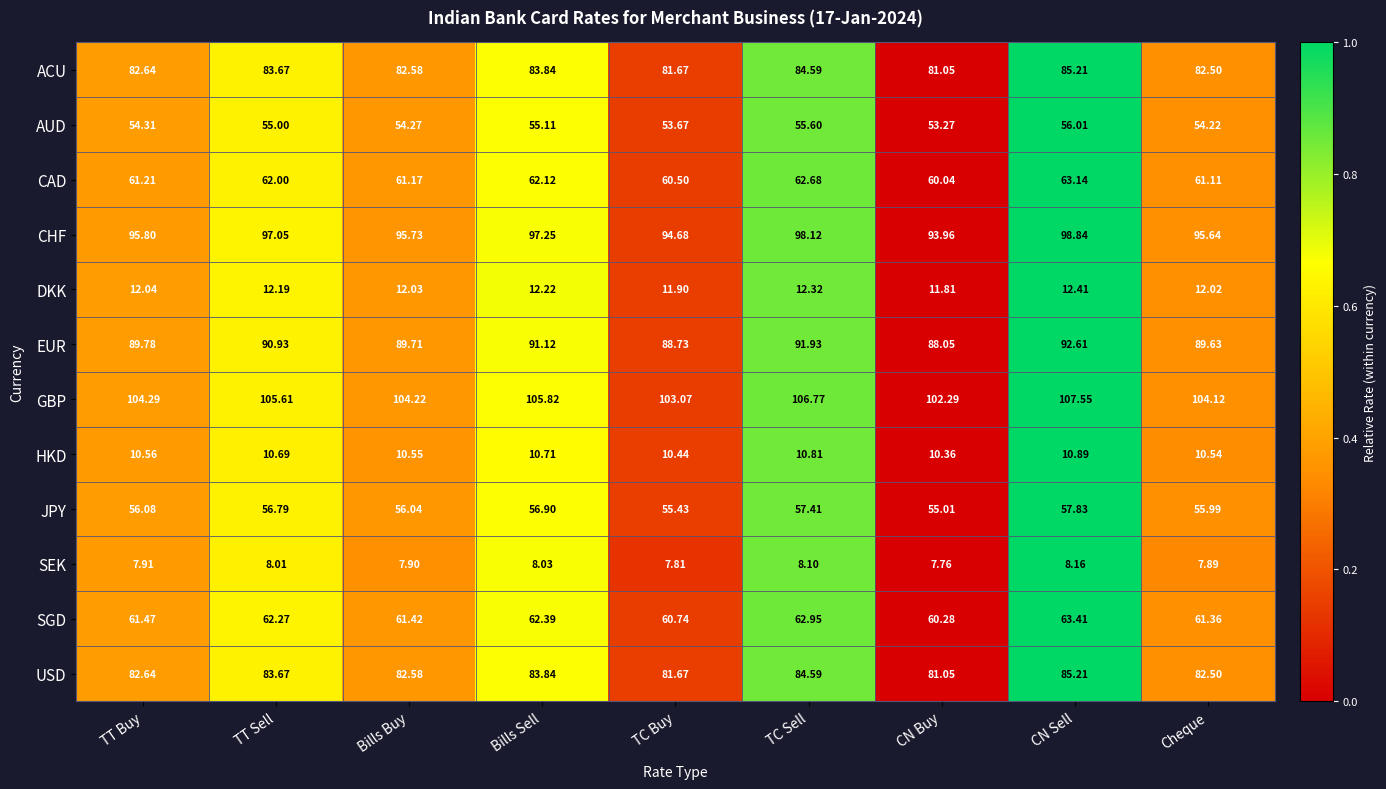

Which series changed the most between TC Buy and TC Sell?

GBP